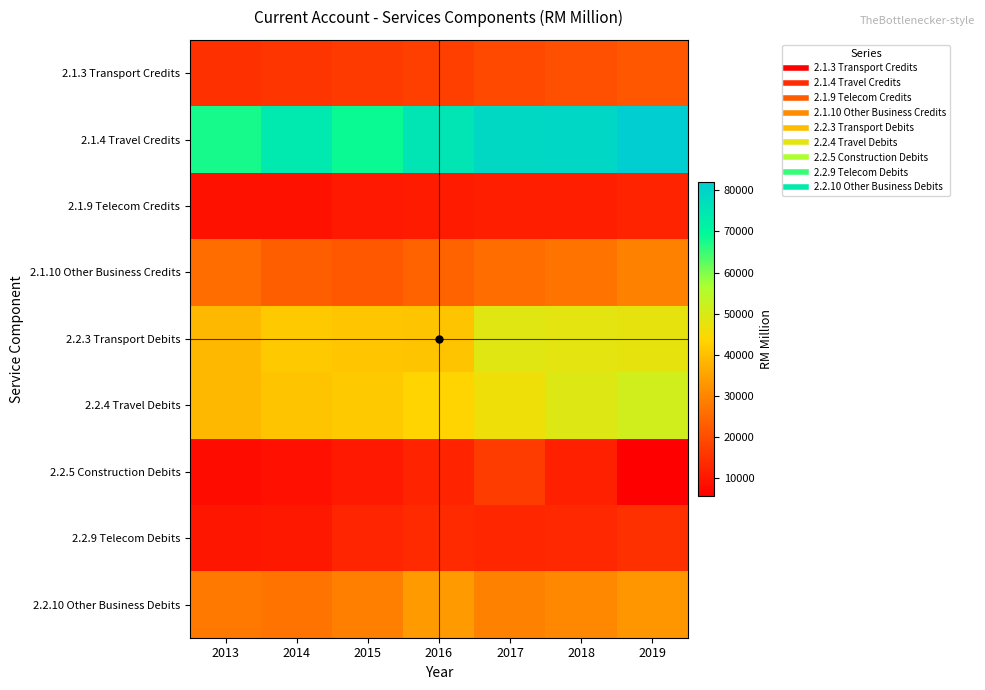

What is the total value across all series at 2018?

290465.7